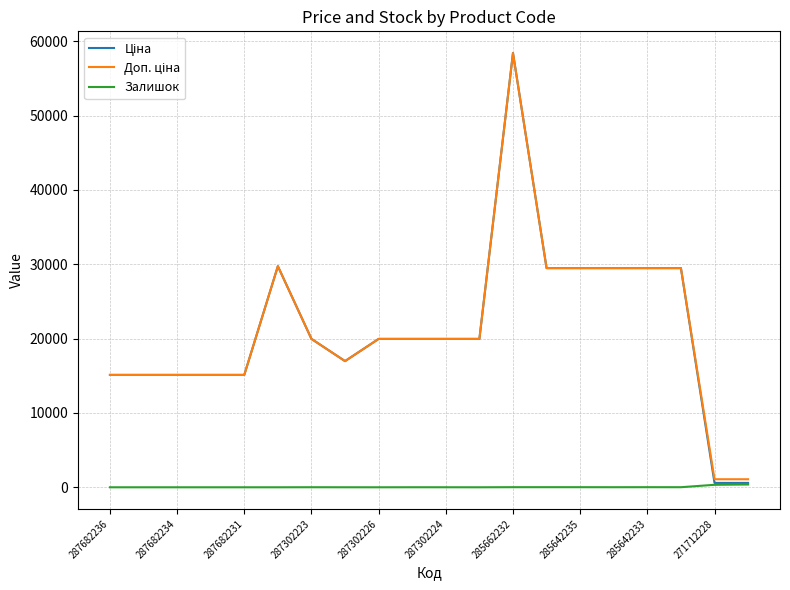

What is the maximum value shown in the chart?

58426.5